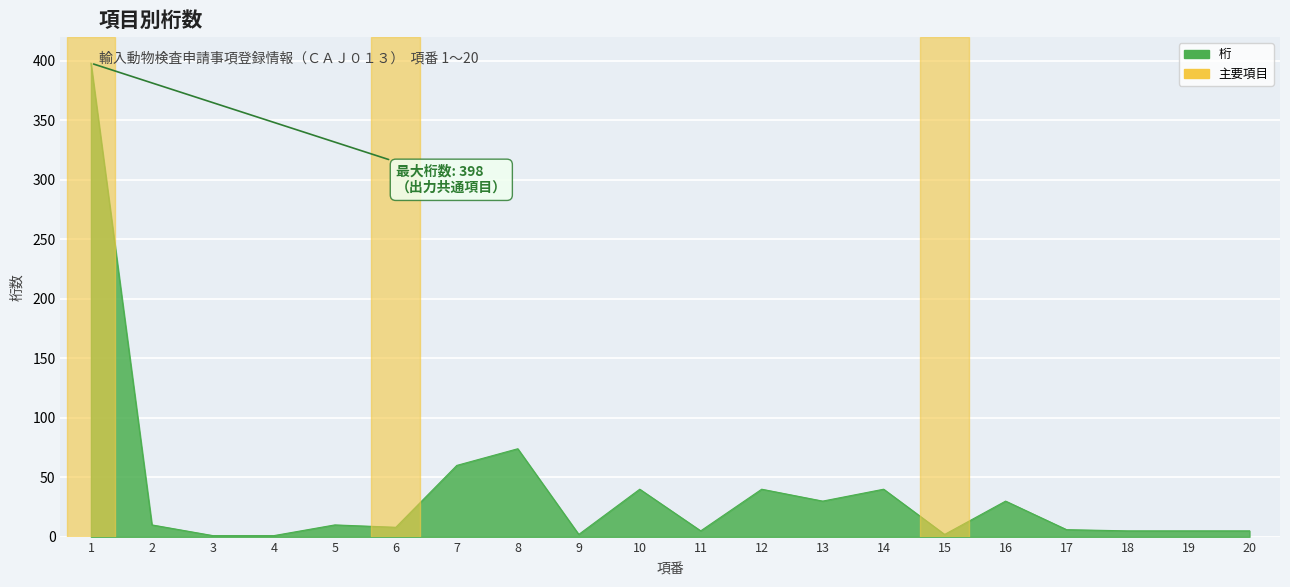

The value at 1 is 546. True or false?

False